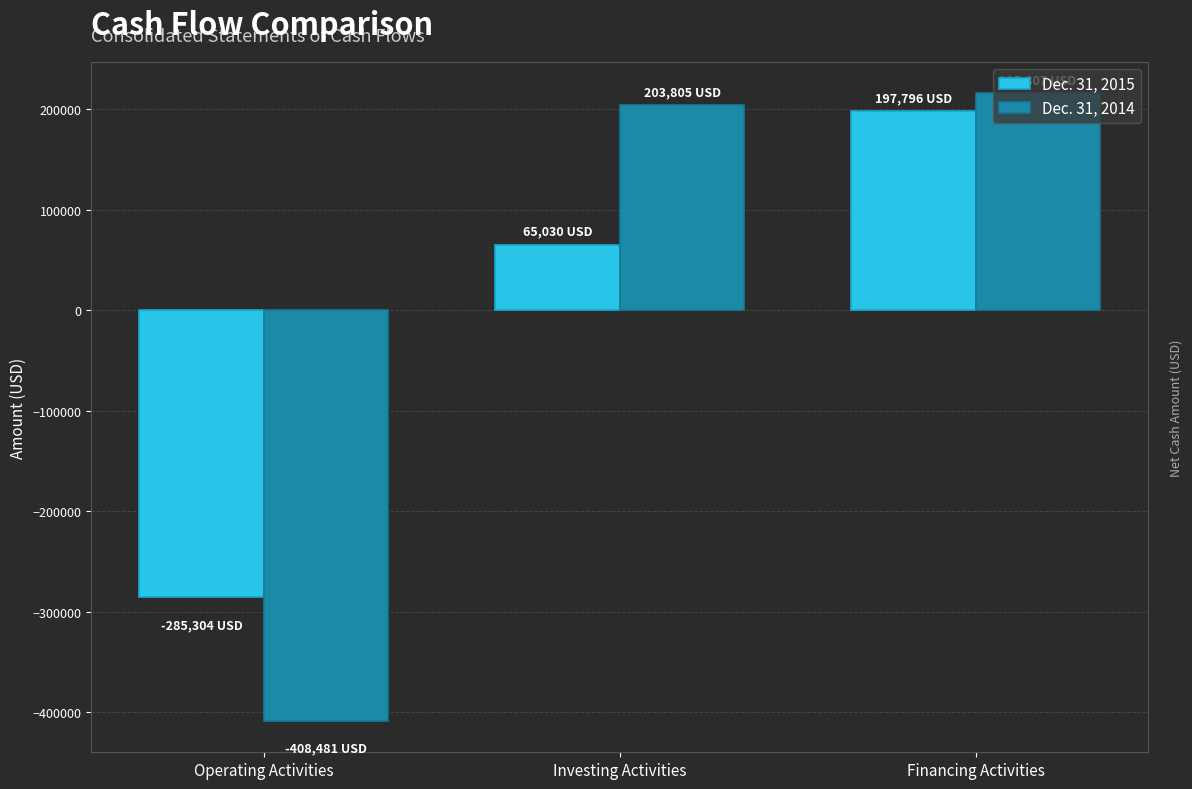

Where is Dec. 31, 2015 nearest to the value -43754?

Investing Activities